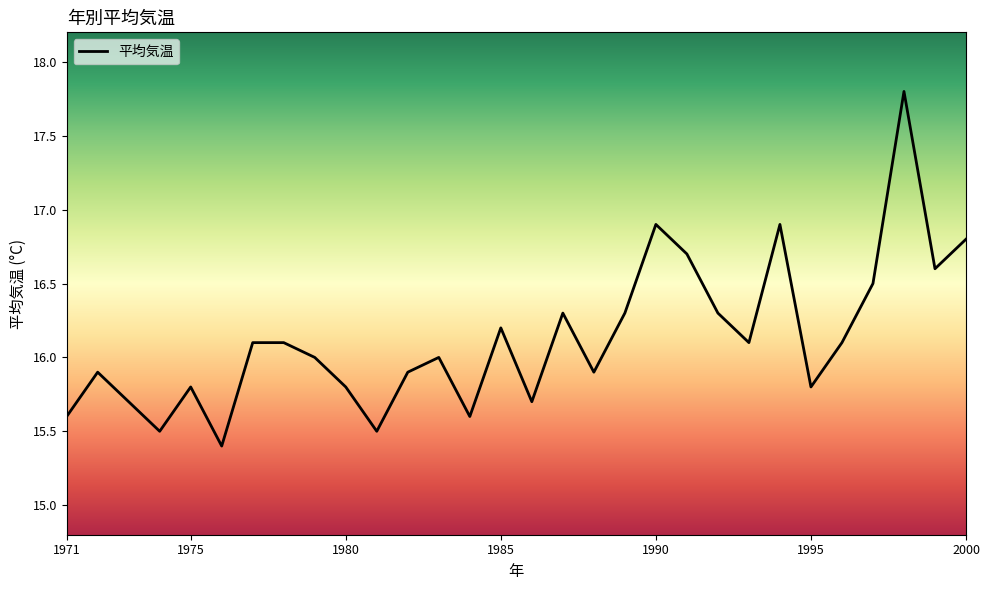

What is the maximum value shown in the chart?

17.8